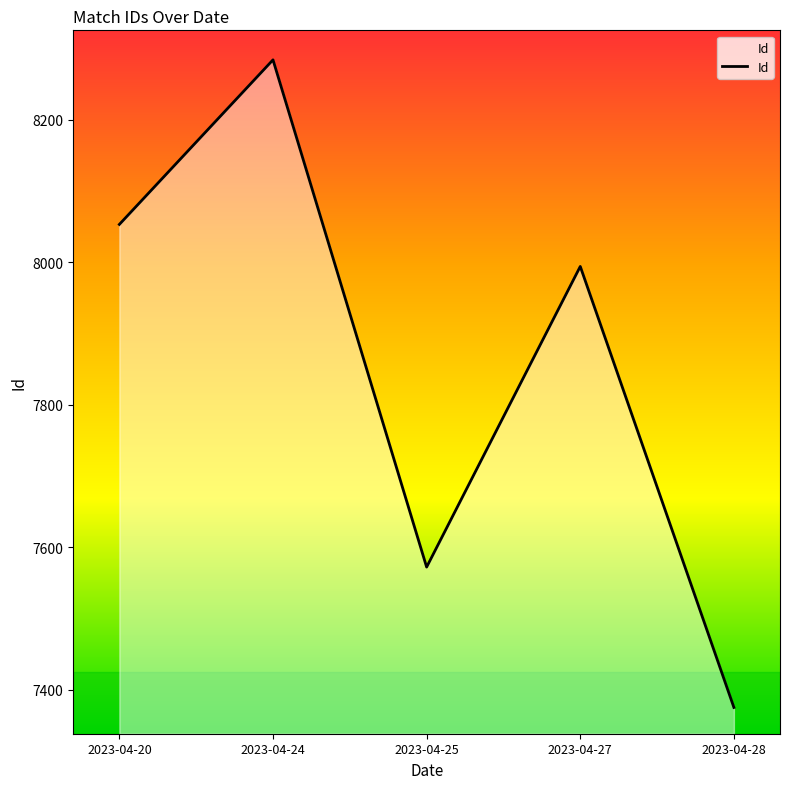

Which has a higher value, 2023-04-27 or 2023-04-24?

2023-04-24